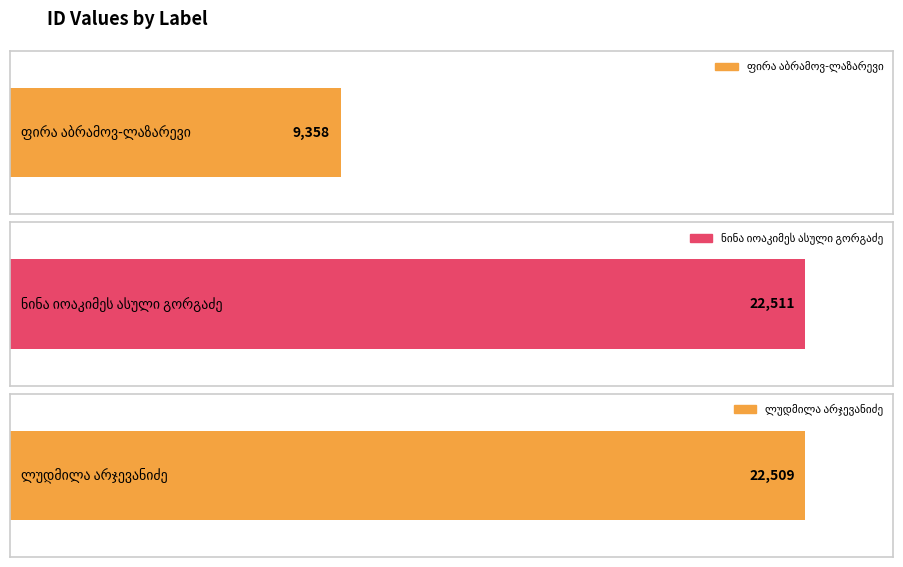

What is the change in value from ფირა აბრამოვ-ლაზარევი to ლუდმილა არჯევანიძე?

+13151